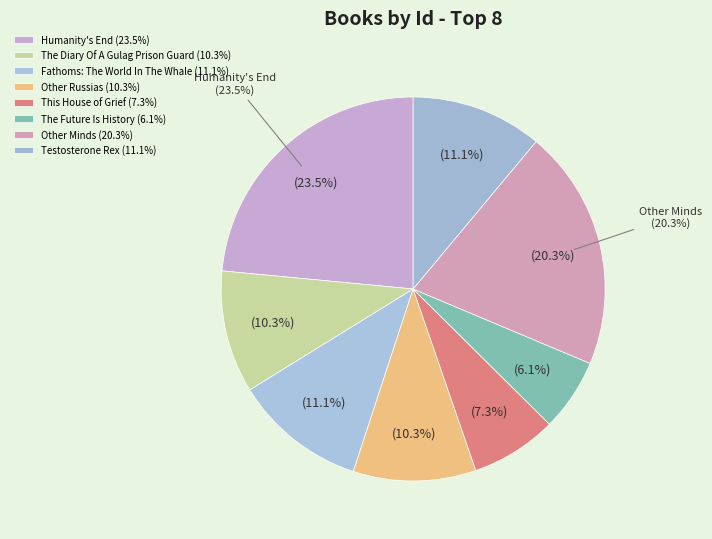

Does Other Minds represent more than half of the total?

No